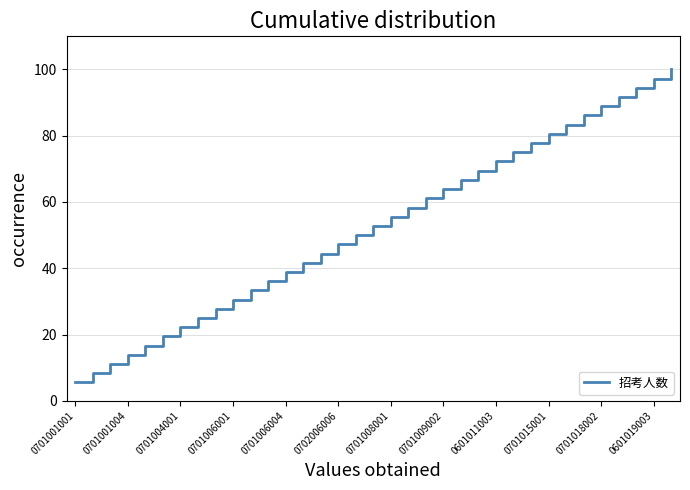

What is the greatest value displayed?

100.0